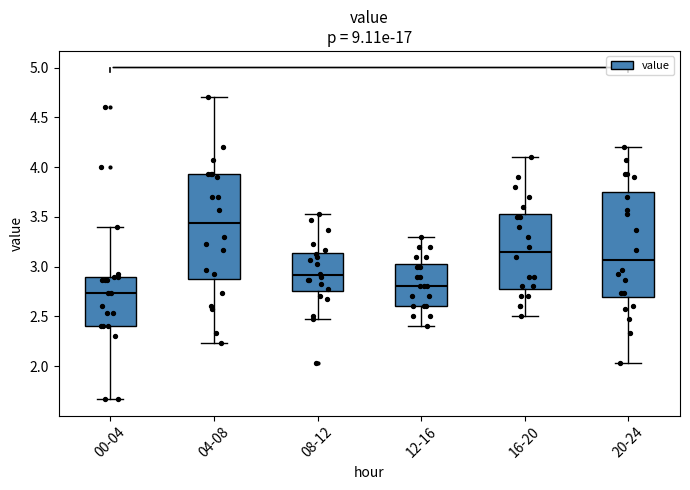

Which box's median line is the lowest?

00-04